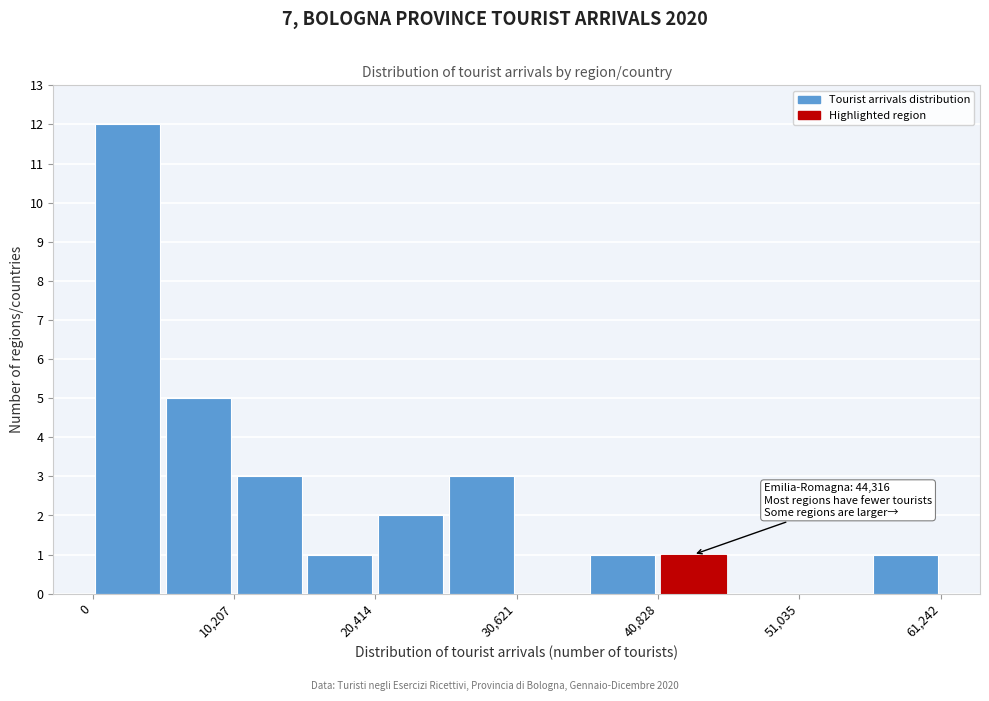

Read against the x-axis, roughly where is the centre of the tallest bar?

2000